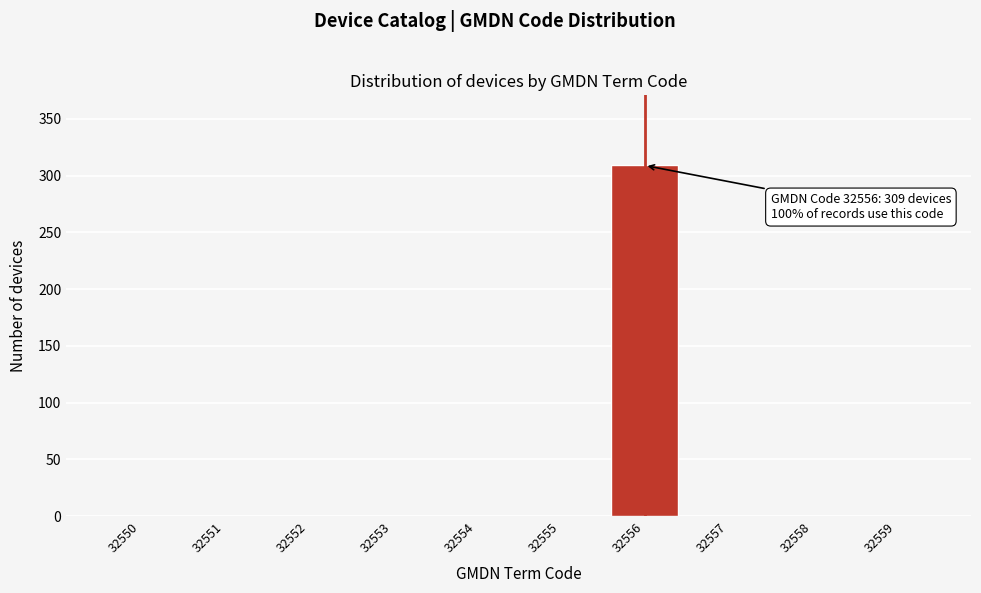

Reading left to right, list all the values displayed in this chart.

32550=0	32551=0	32552=0	32553=0	32554=0	32555=0	32556=309	32557=0	32558=0	32559=0